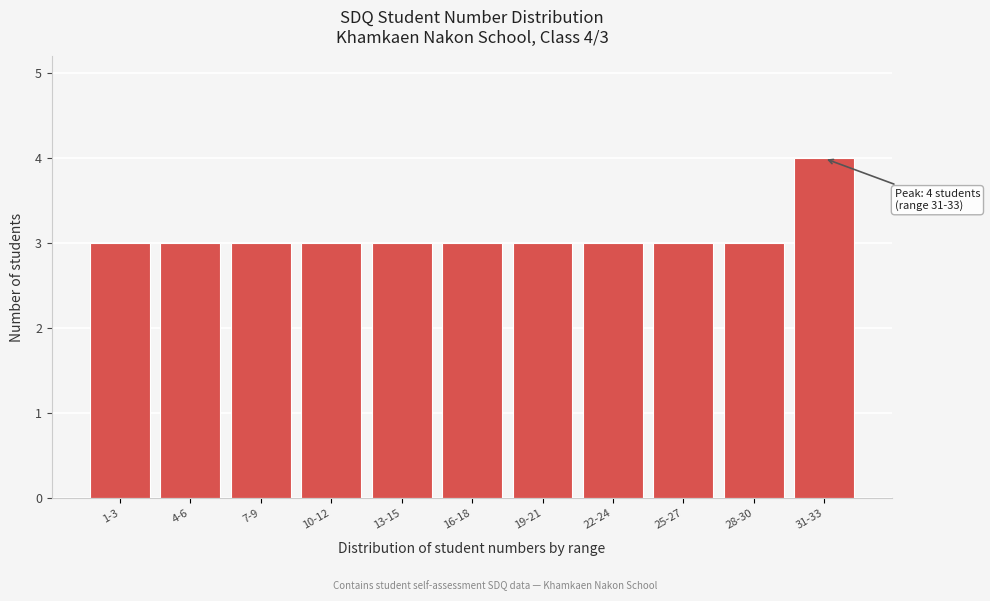

Reading left to right, list all the values displayed in this chart.

3	3	3	3	3	3	3	3	3	3	4